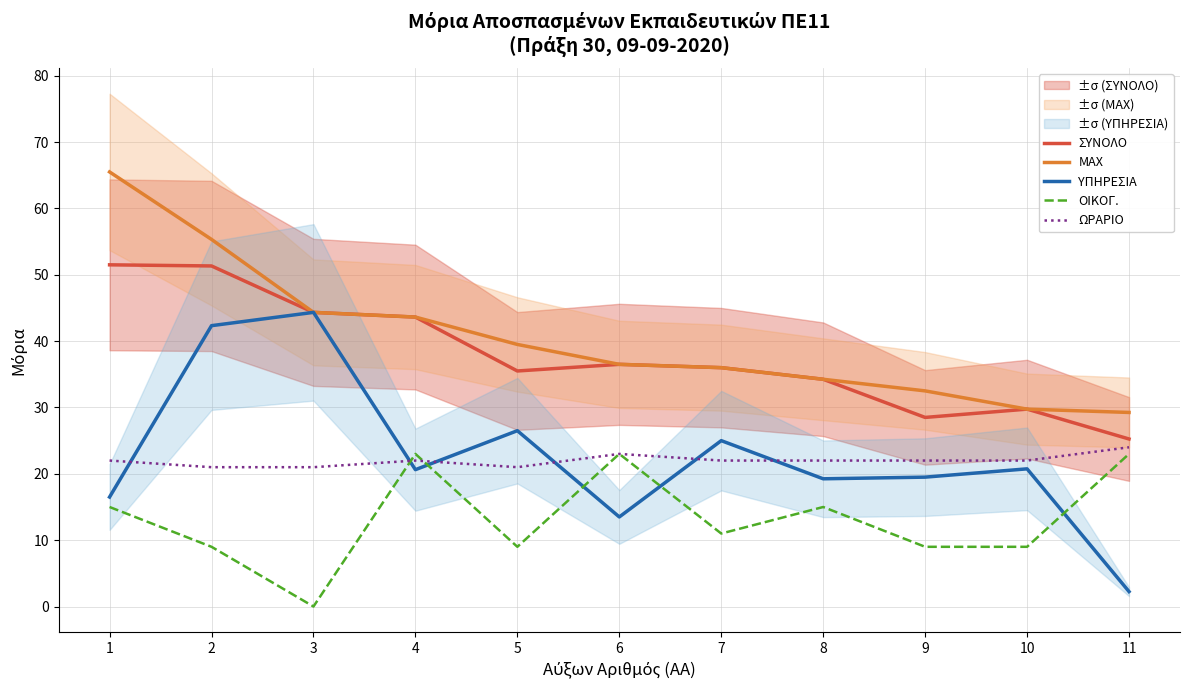

Where is the first local minimum for ΣΥΝΟΛΟ?

5